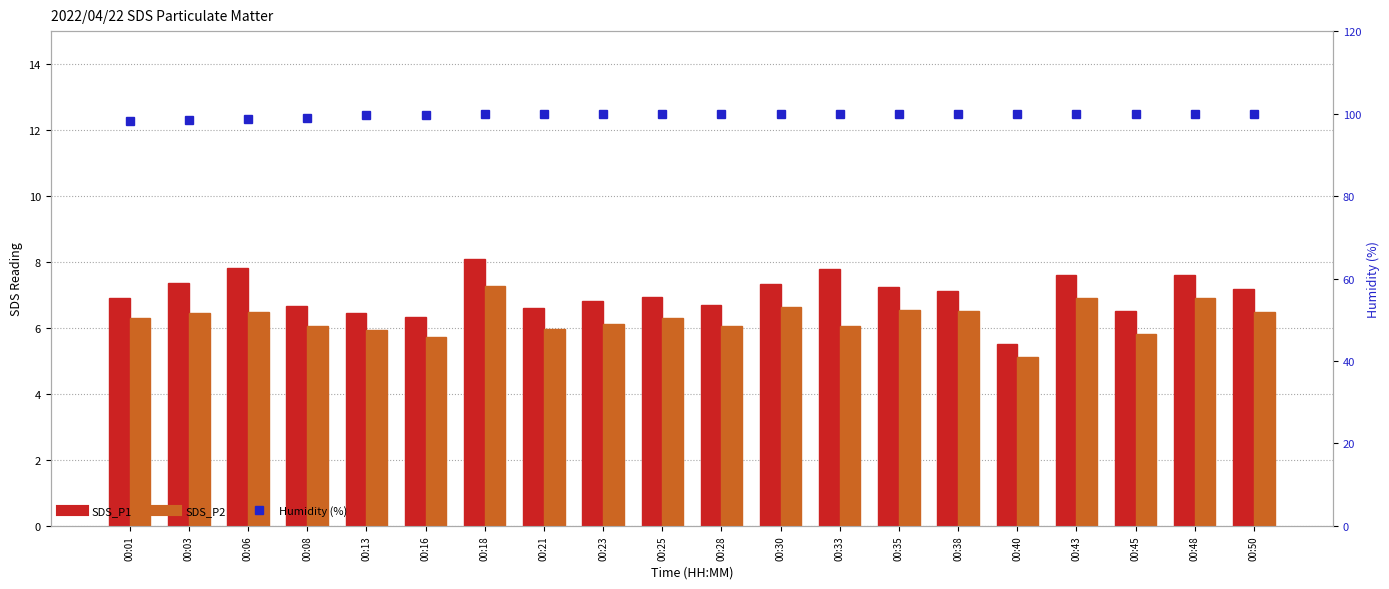

Reading right to left, what are all the values shown in this chart?

SDS_P1: 00:50=7.2	00:48=7.6	00:45=6.5	00:43=7.6	00:40=5.5	00:38=7.1	00:35=7.2	00:33=7.8	00:30=7.3	00:28=6.7	00:25=7.0	00:23=6.8	00:21=6.6	00:18=8.1	00:16=6.3	00:13=6.5	00:08=6.7	00:06=7.8	00:03=7.4	00:01=6.9
SDS_P2: 00:50=6.5	00:48=6.9	00:45=5.8	00:43=6.9	00:40=5.1	00:38=6.5	00:35=6.5	00:33=6.0	00:30=6.6	00:28=6.0	00:25=6.3	00:23=6.1	00:21=6.0	00:18=7.3	00:16=5.7	00:13=5.9	00:08=6.1	00:06=6.5	00:03=6.5	00:01=6.3
Humidity (%): 00:50=99.9	00:48=99.9	00:45=99.9	00:43=99.9	00:40=99.9	00:38=99.9	00:35=99.9	00:33=99.9	00:30=99.9	00:28=99.9	00:25=99.9	00:23=99.9	00:21=99.9	00:18=99.8	00:16=99.6	00:13=99.6	00:08=98.9	00:06=98.8	00:03=98.4	00:01=98.3